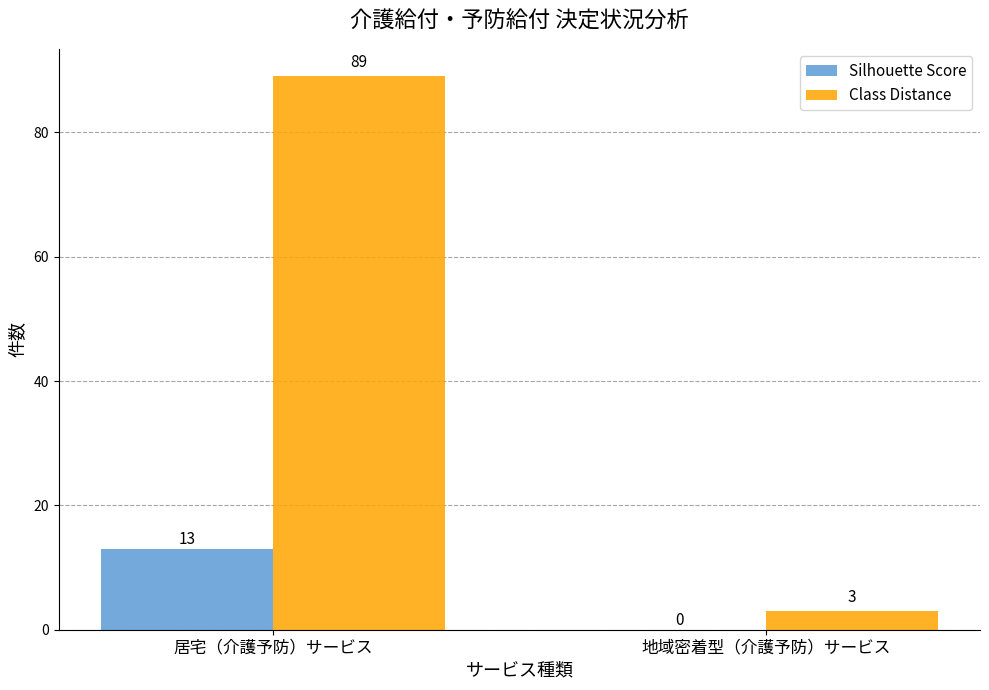

At which category is the sum across all series the highest?

居宅（介護予防）サービス